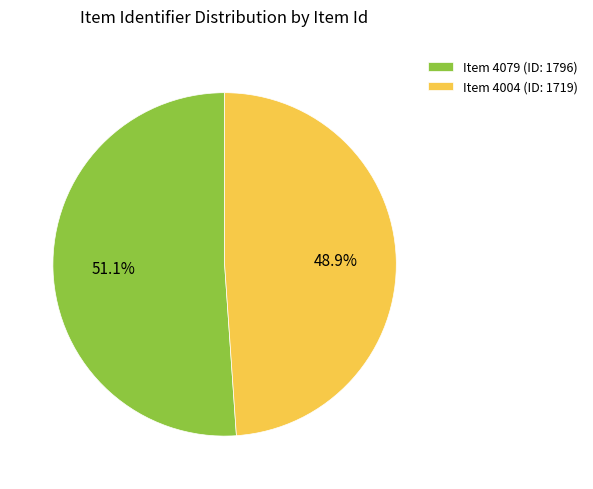

Does Item 4004 represent more than half of the total?

No